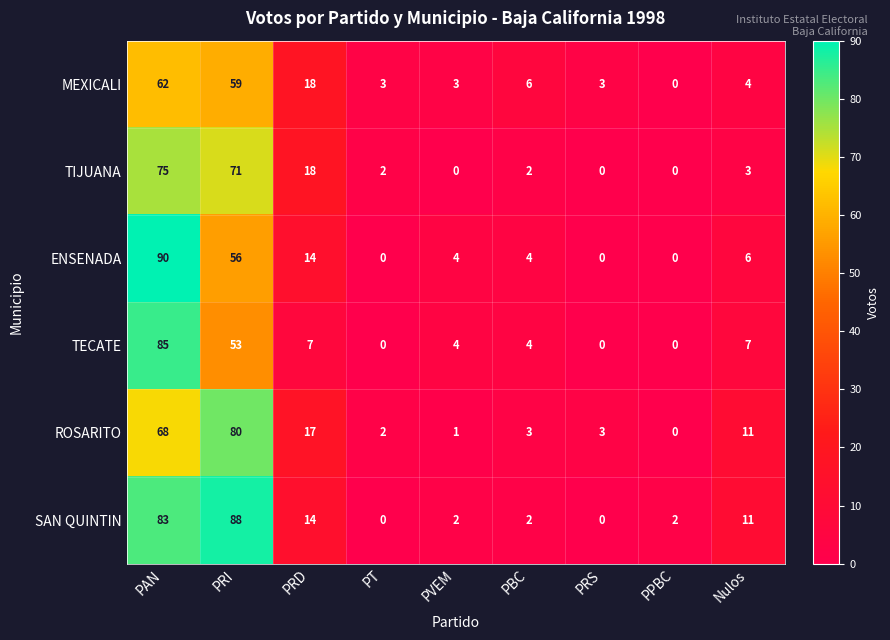

At which label does TECATE first exceed 4?

PAN